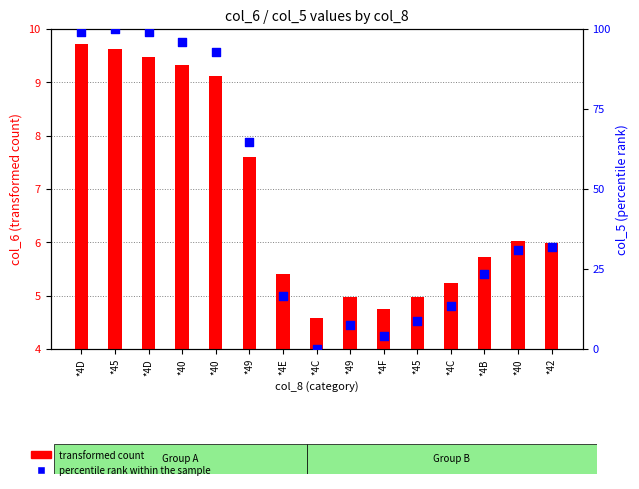

At how many categories does at least one series exceed 31?

7